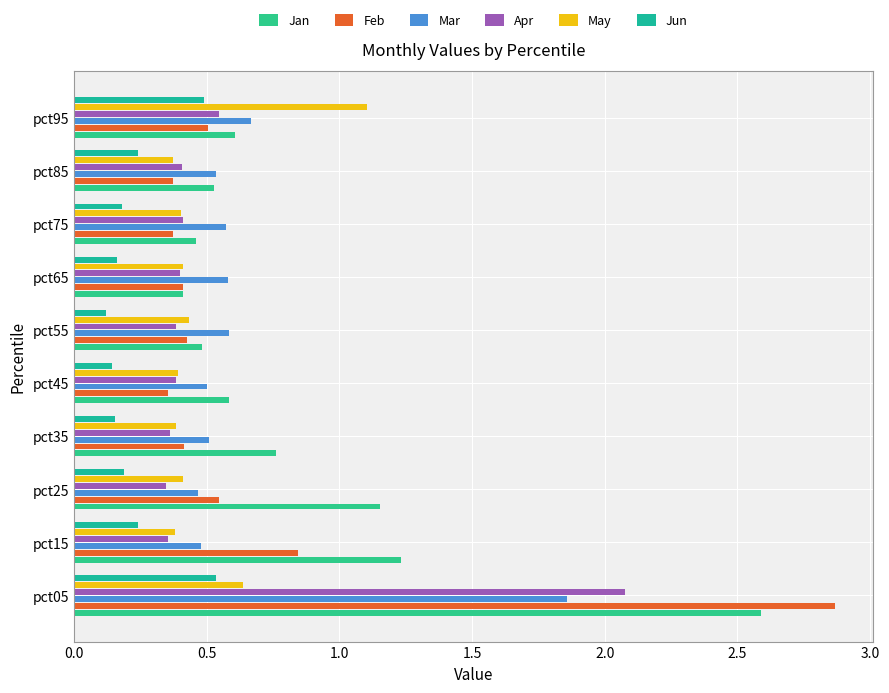

What is the sum of all Jan values?

8.8